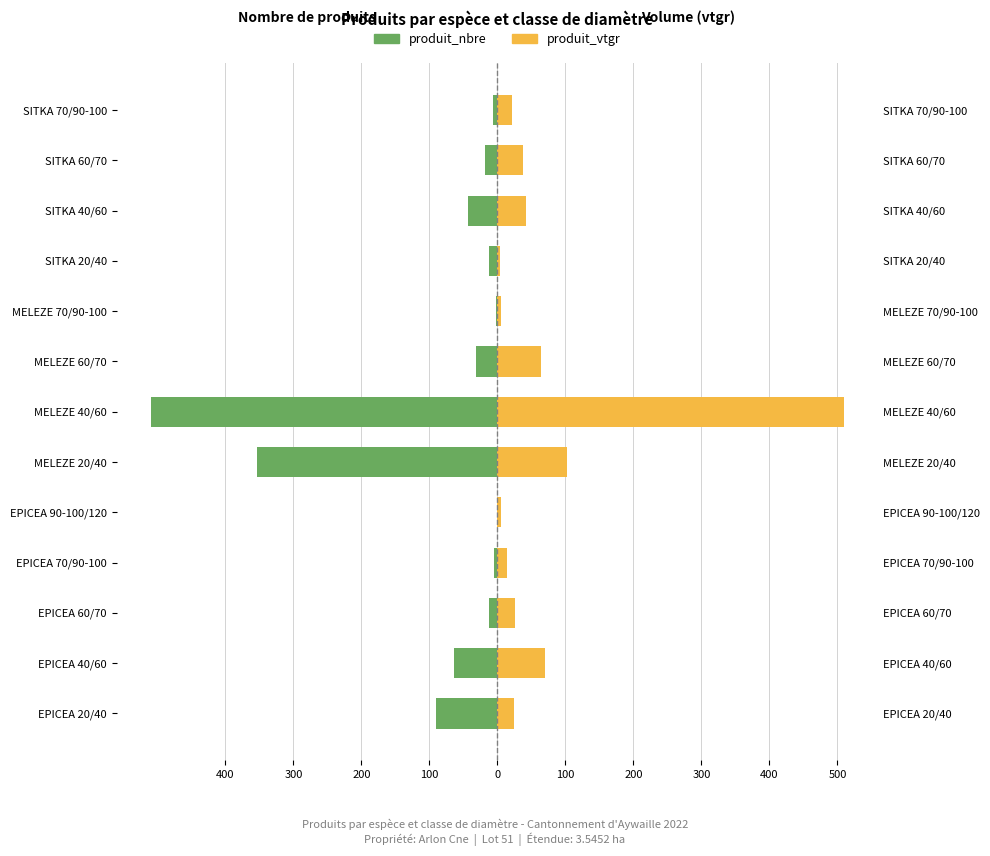

How many bars are there in each group?

2